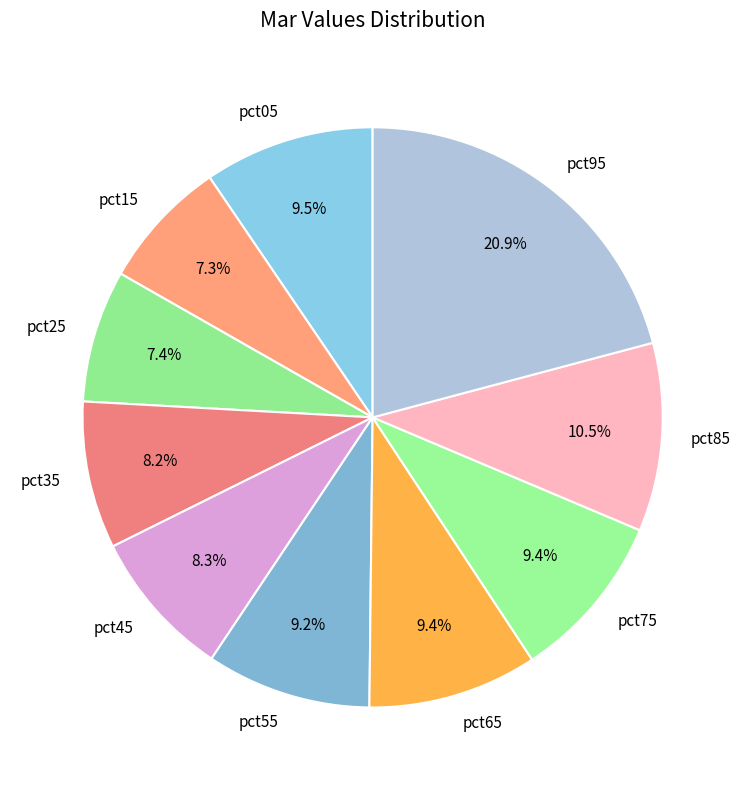

What percentage is NOT represented by pct75?

90.6%